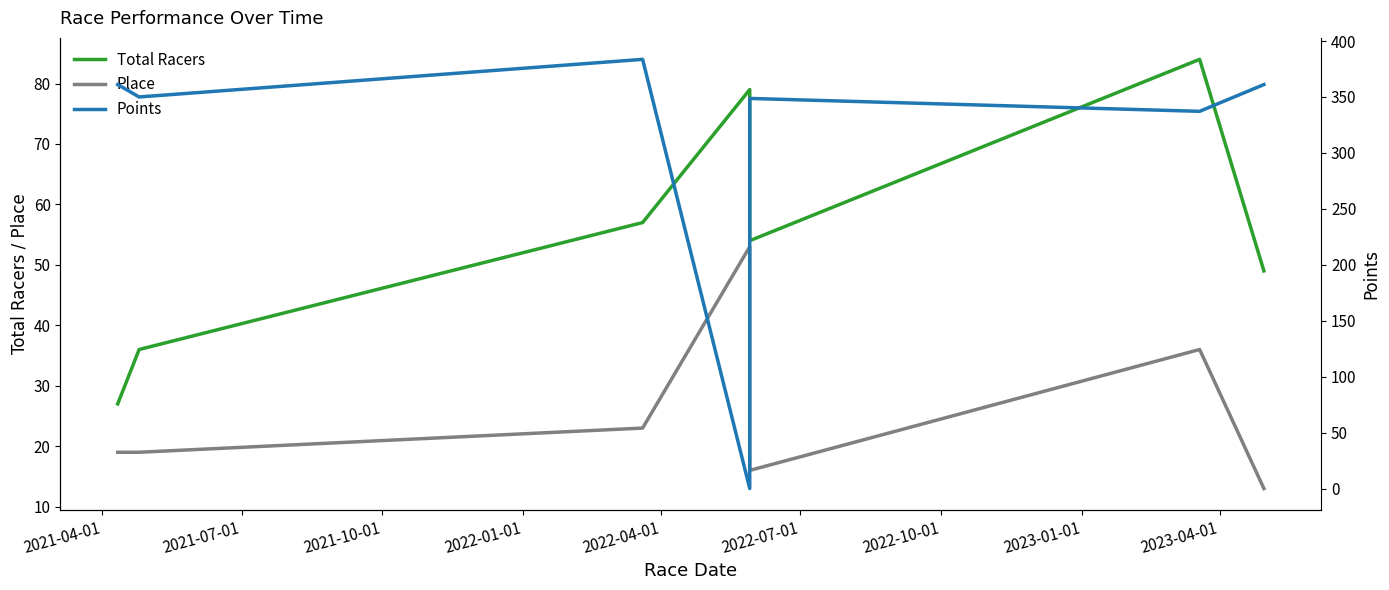

Is this an area chart (filled region under the line)?

No